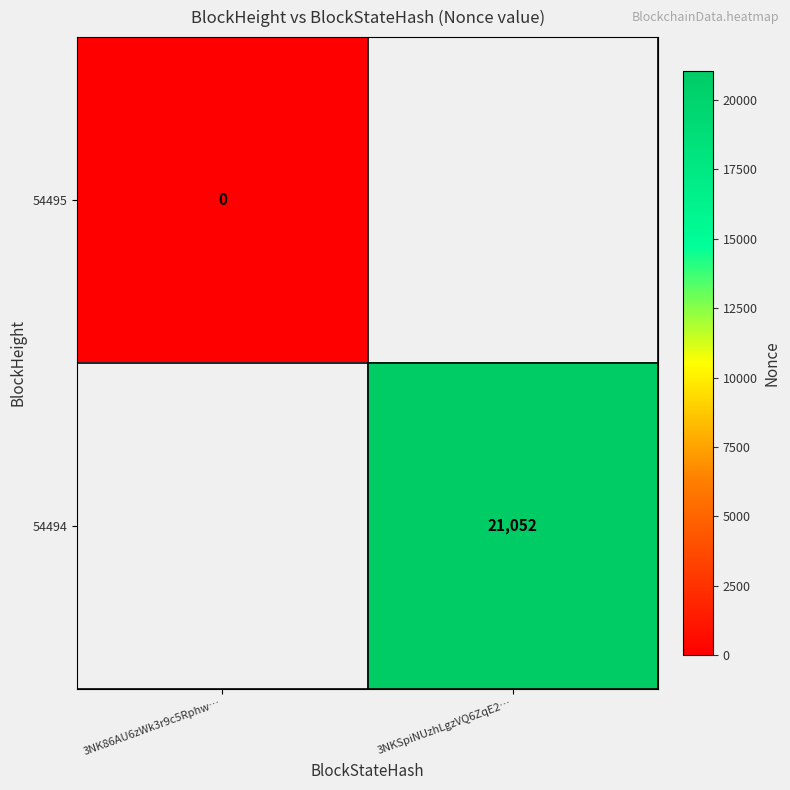

Count the number of categories in the chart.

2